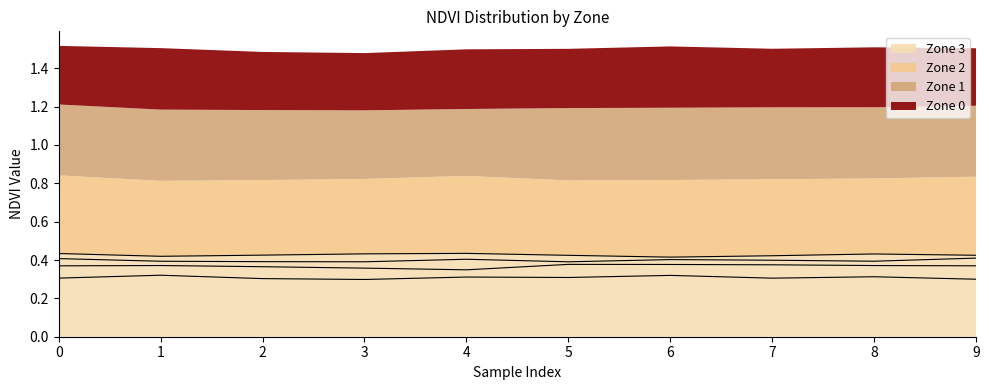

True or false: Zone 1 and Zone 0 intersect in this chart.

False